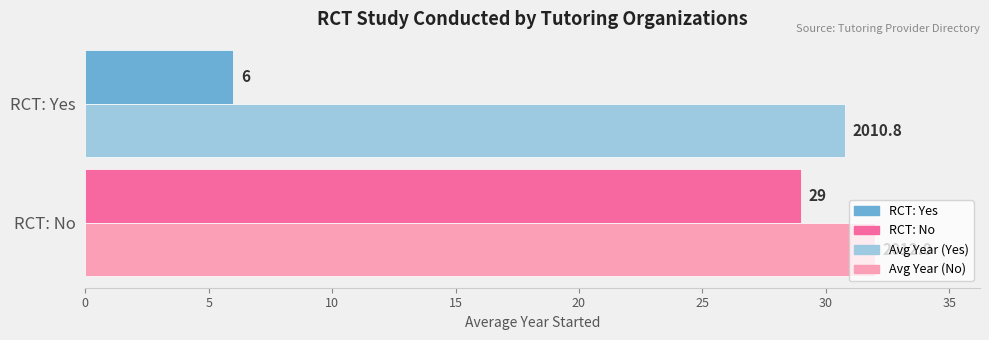

At which category is the sum across all series the highest?

RCT: No